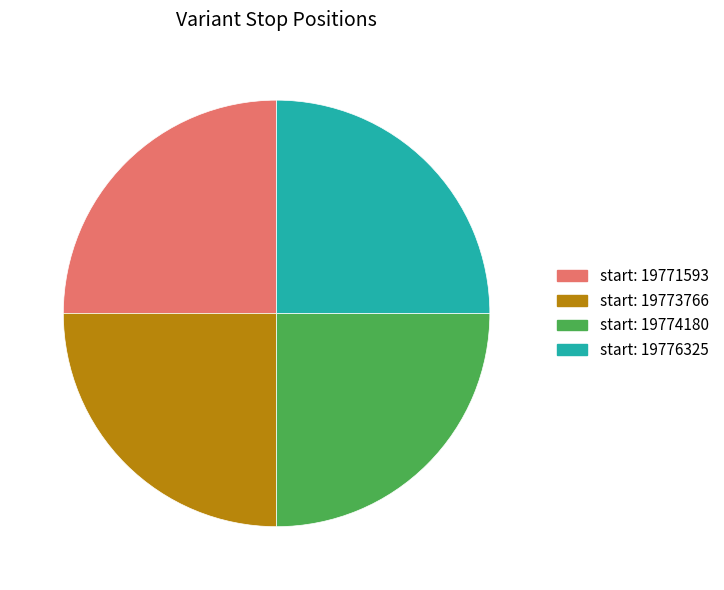

Is there a majority slice in this chart?

No